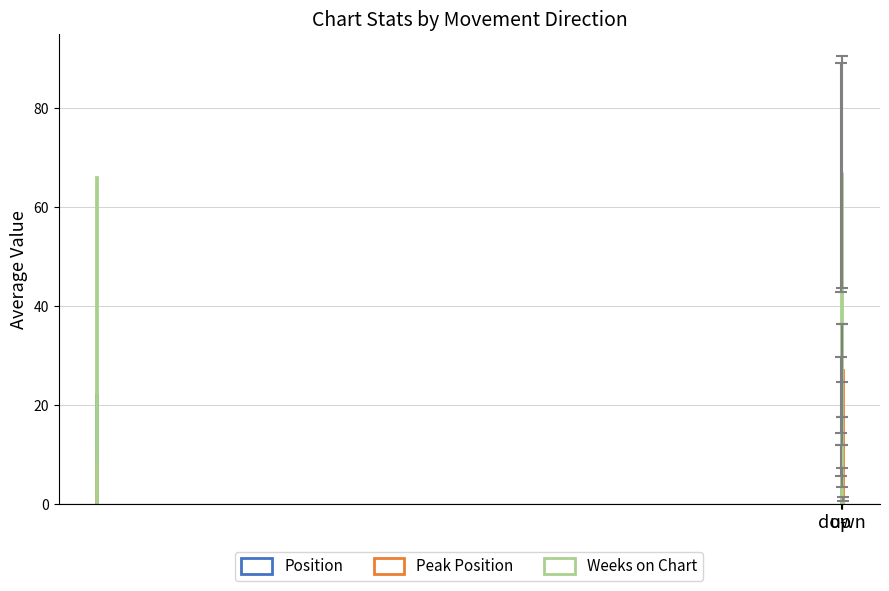

How many distinct data groups are displayed?

3